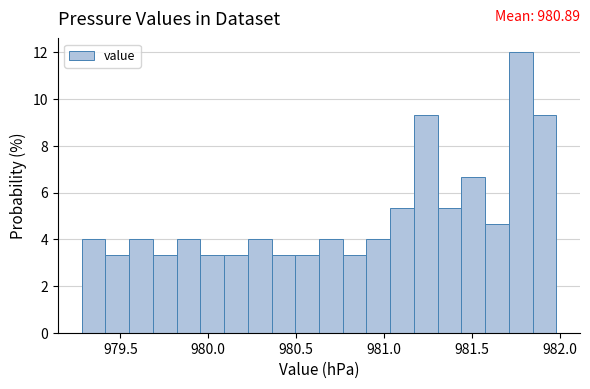

Around what value on the x-axis is the tallest bar? Give the approximate position of its centre, as read against the axis.

981.80